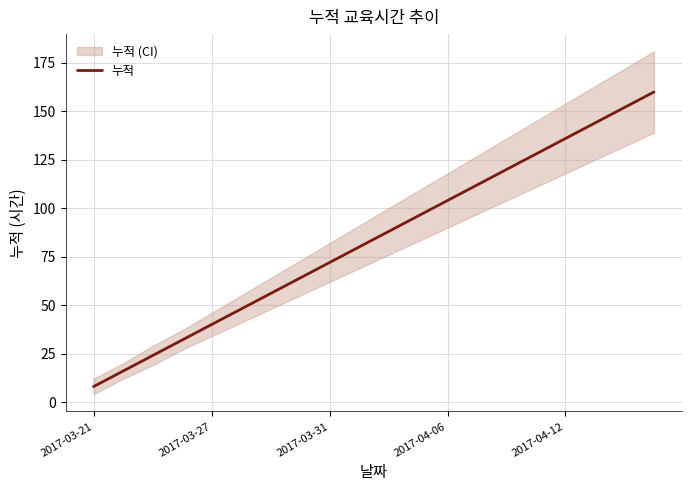

Reading left to right, list all the values displayed in this chart.

8	16	24	32	40	48	56	64	72	80	88	96	104	112	120	128	136	144	152	160